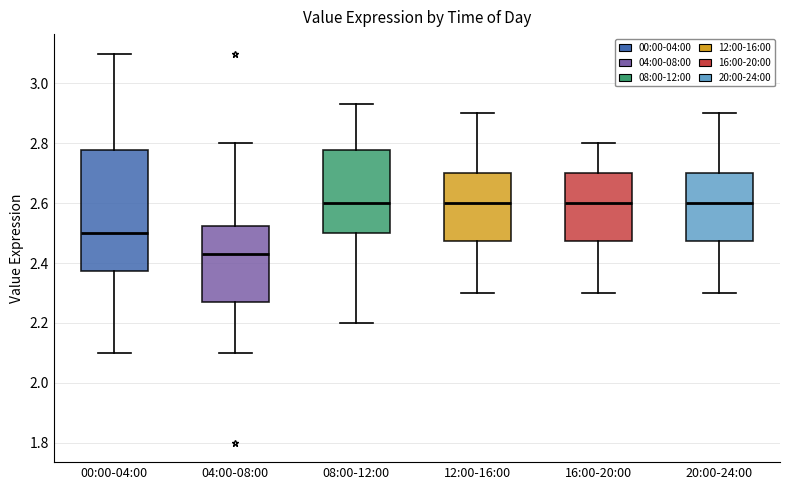

Reading left to right, read every box against the y-axis: the position of its median line, the range the box covers, and the ends of its whiskers. The values are not printed on the chart, so give them approximately, as read against the axis.

00:00-04:00: median 2.50, box 2.38 to 2.78, whiskers 2.10 to 3.10
04:00-08:00: median 2.44, box 2.28 to 2.52, whiskers 2.10 to 2.80
08:00-12:00: median 2.60, box 2.50 to 2.78, whiskers 2.20 to 2.94
12:00-16:00: median 2.60, box 2.48 to 2.70, whiskers 2.30 to 2.90
16:00-20:00: median 2.60, box 2.48 to 2.70, whiskers 2.30 to 2.80
20:00-24:00: median 2.60, box 2.48 to 2.70, whiskers 2.30 to 2.90